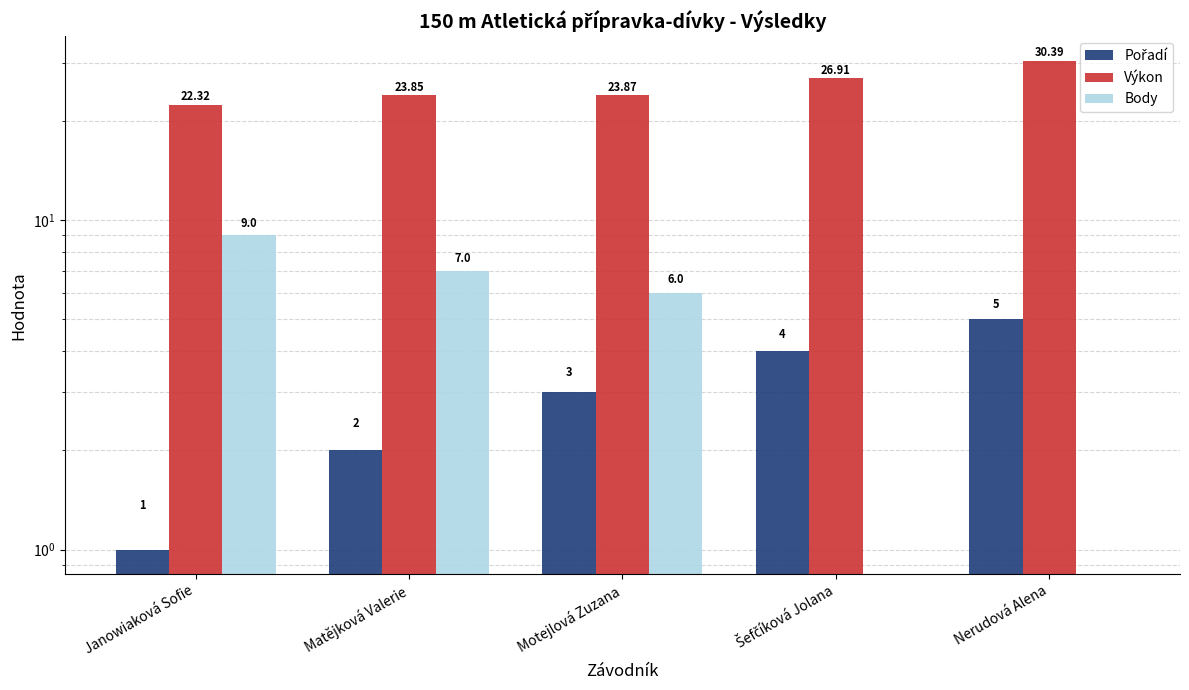

The Body series shows 0.0 at Nerudová Alena. True or false?

True